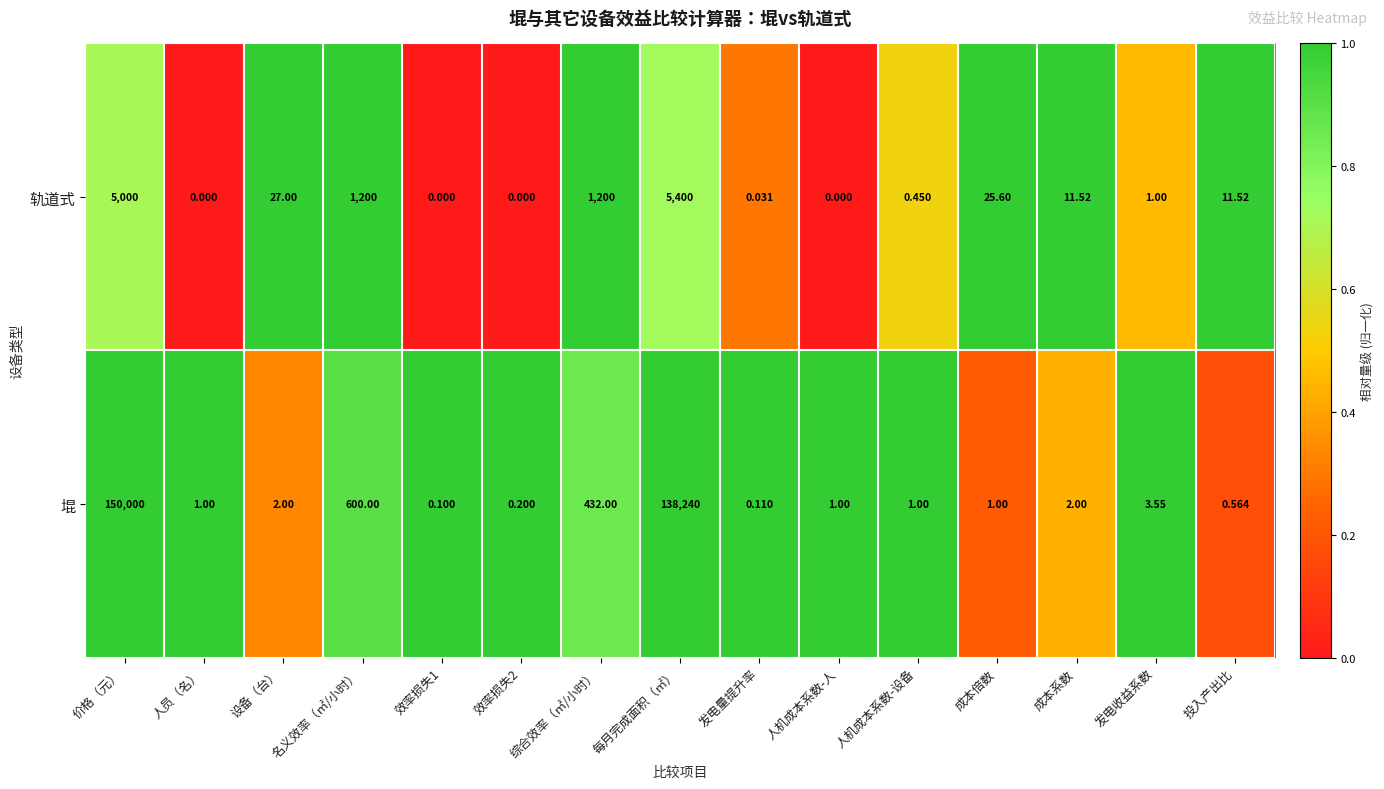

Is the value of 堒 at 价格（元） greater than the value of 轨道式 at 成本系数?

Yes